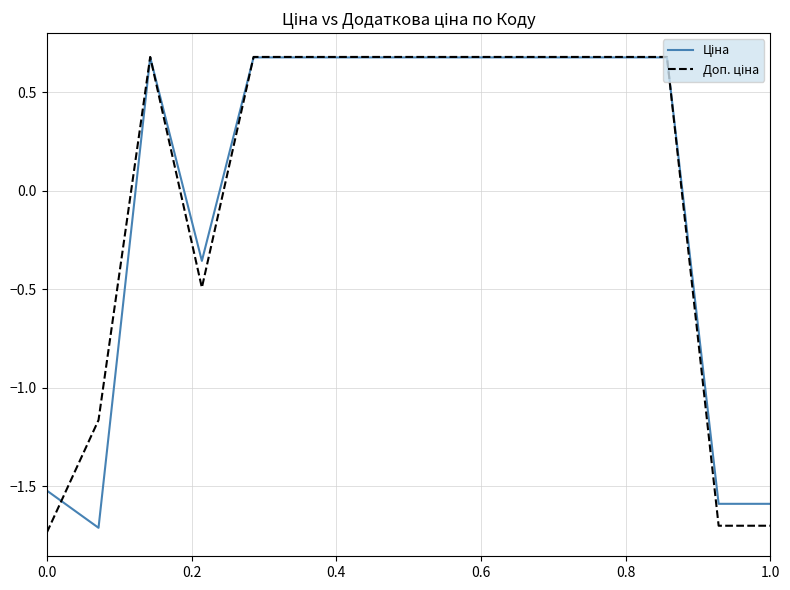

What is the greatest value displayed?

0.7